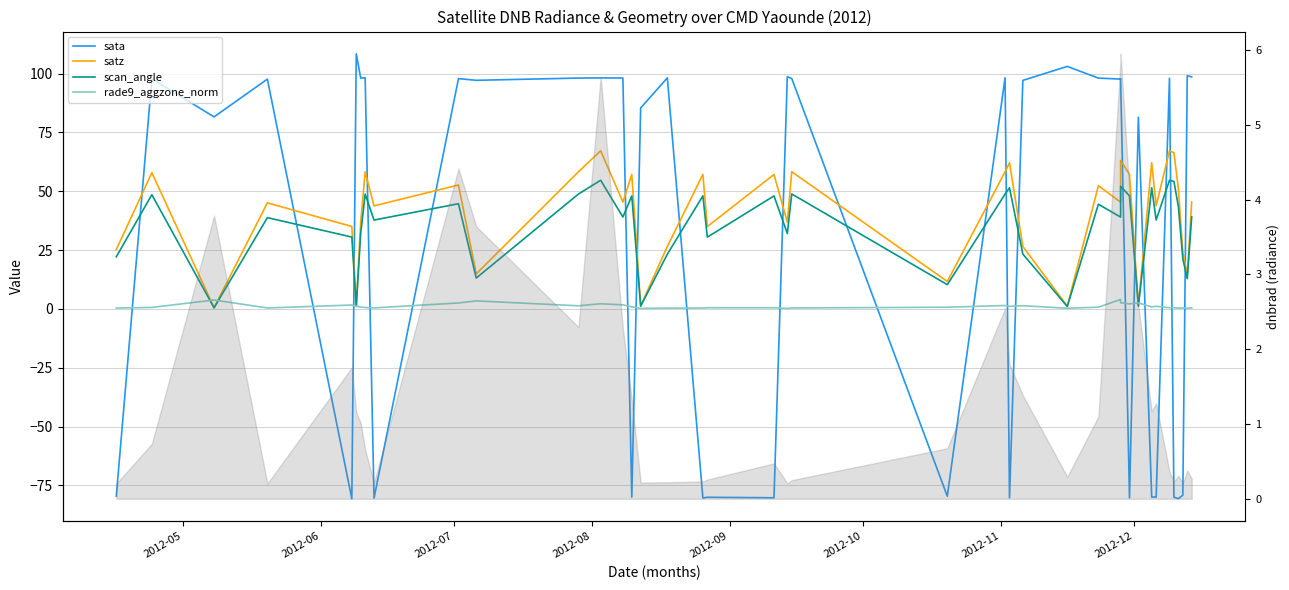

What is the sum of all scan_angle values?

1375.1